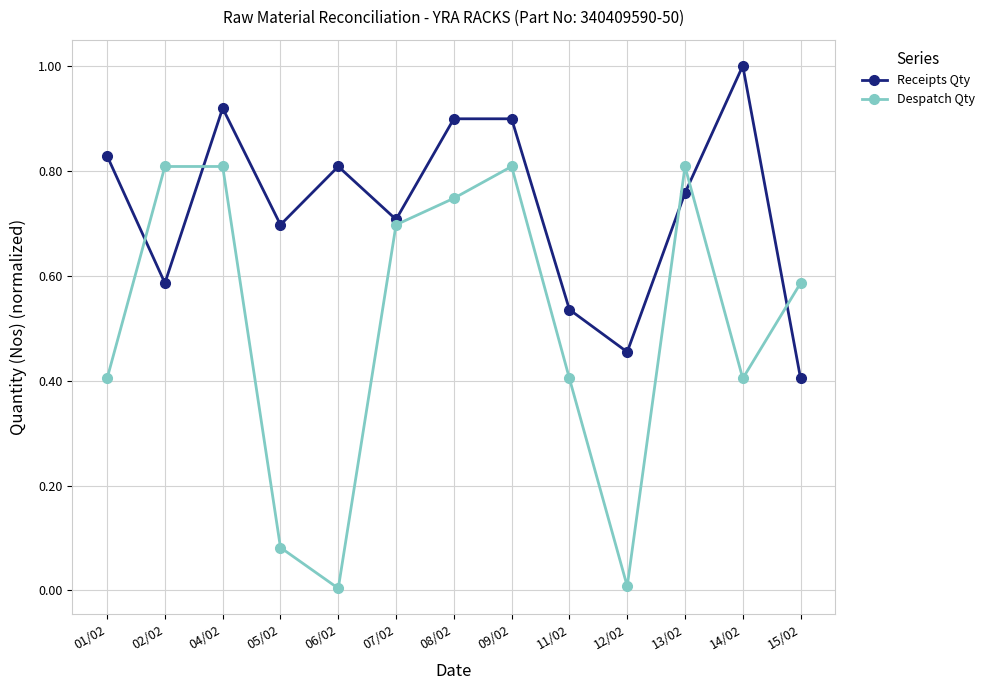

At which category does the chart reach its peak across all series?

14/02